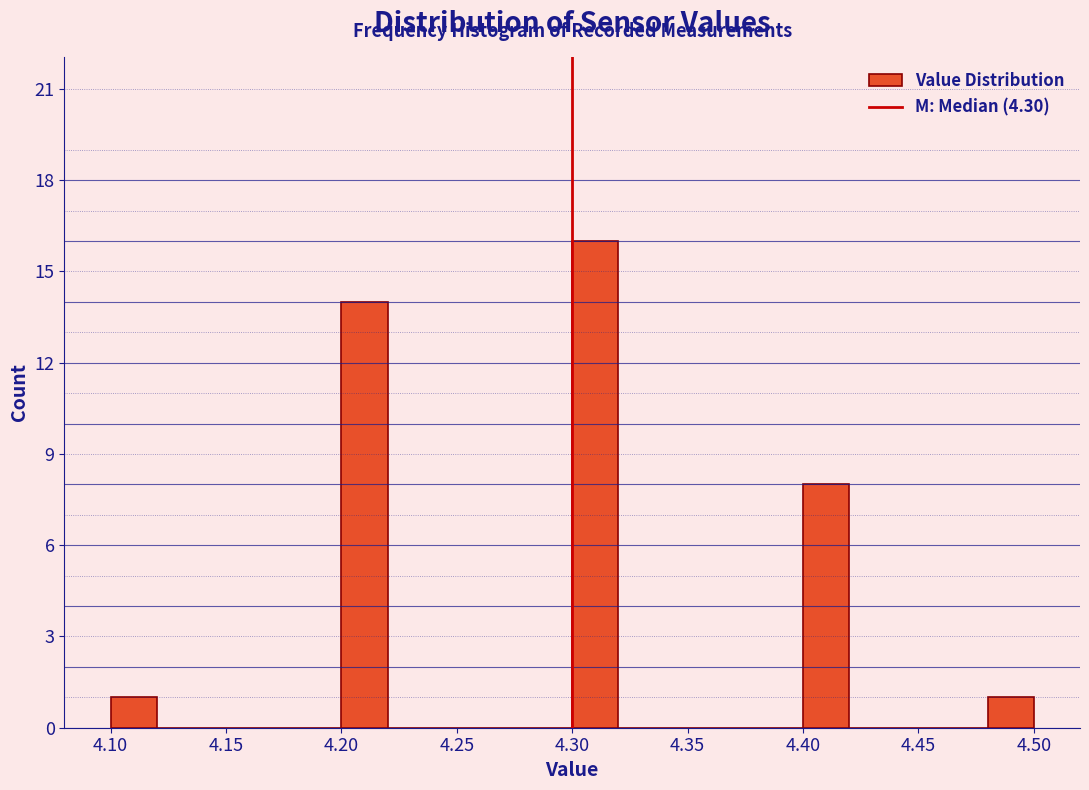

How tall is the bar that spans 4.20 to 4.22 on the x-axis? The values are not printed on the chart, so give them approximately, as read against the axis.

14